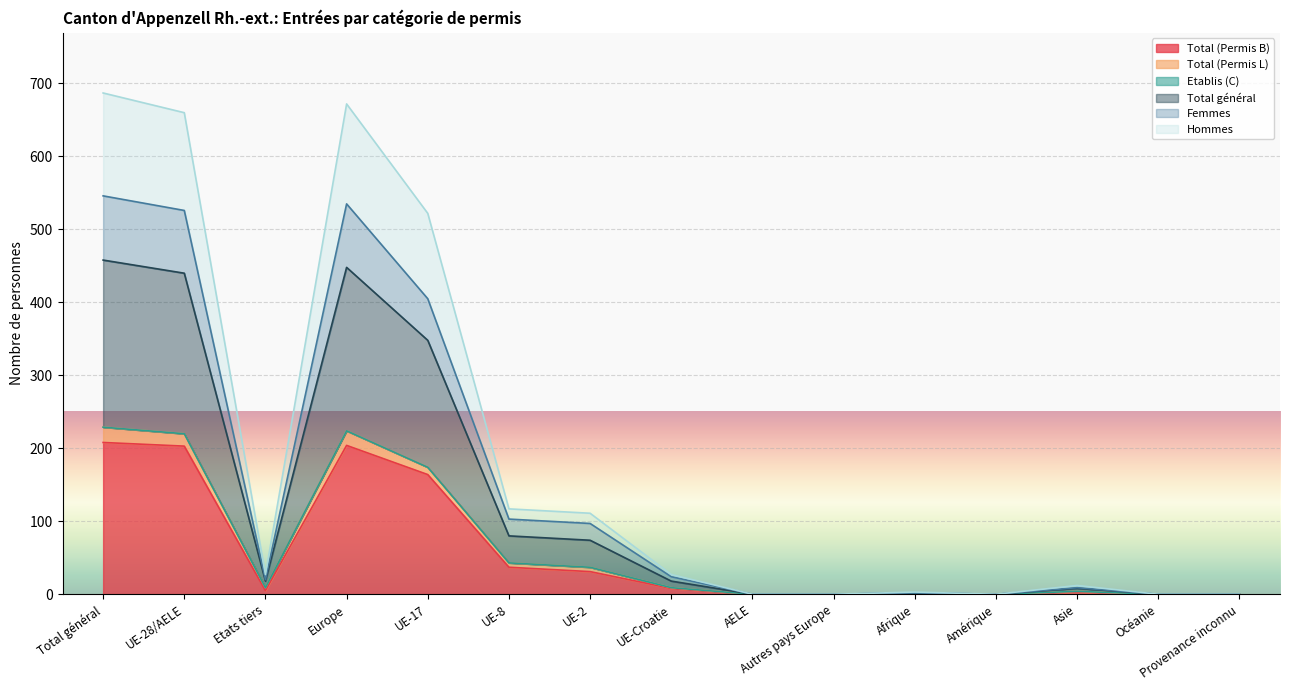

Which series has the largest total across all categories?

Total général